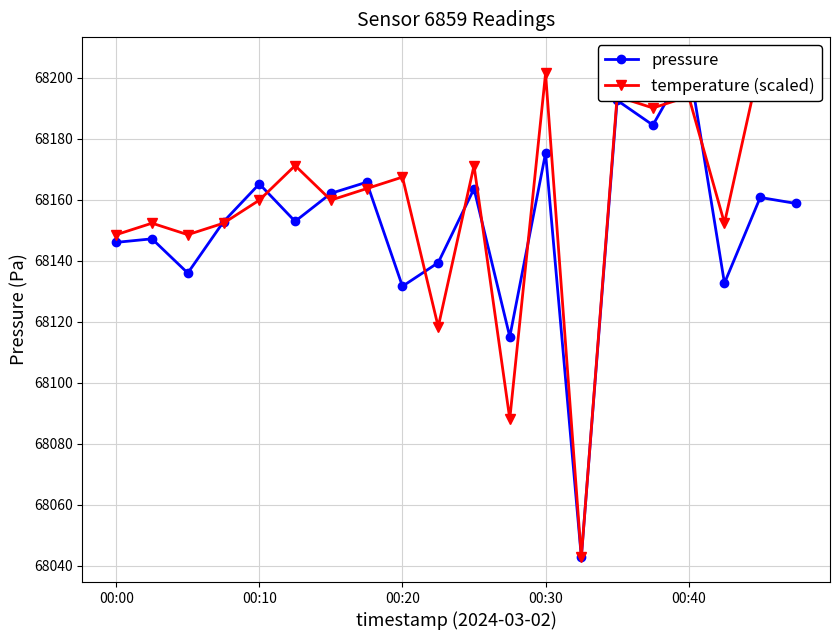

What is the difference between the second highest and minimum values in the pressure series?

149.8